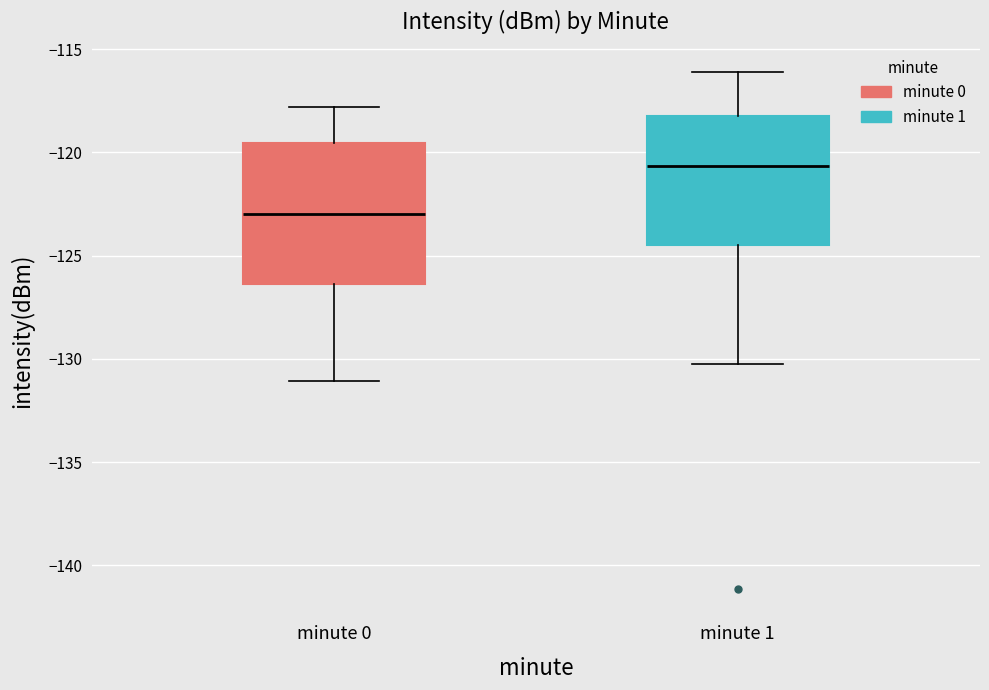

Reading left to right, transcribe this box plot: for each box, give where its median line is, the range the box spans, and where its two whiskers end, as read against the y-axis. The values are not printed on the chart, so give them approximately, as read against the axis.

minute 0: median -123.0, box -126.5 to -119.5, whiskers -131.0 to -118.0
minute 1: median -120.5, box -124.5 to -118.5, whiskers -130.0 to -116.0